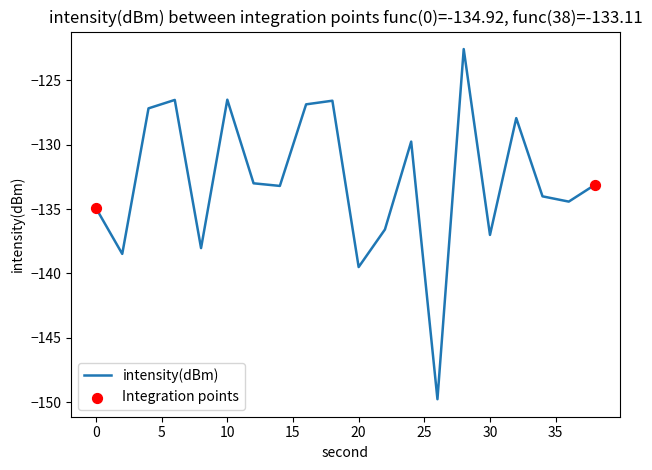

What is the difference between the maximum and minimum values?

27.2